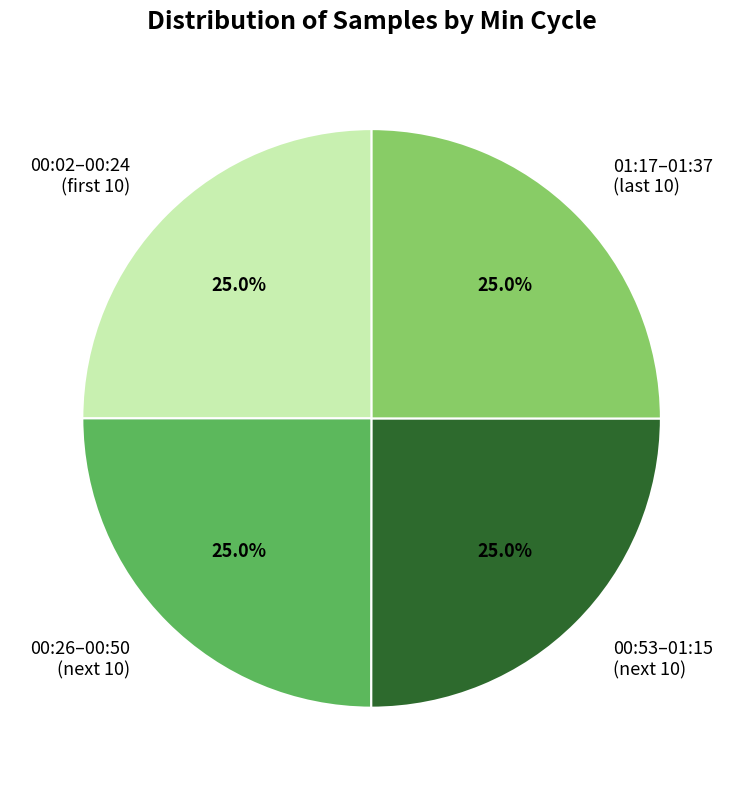

Approximately how many times larger is the value at 00:26–00:50 (next 10) compared to 00:53–01:15 (next 10)?

1.0